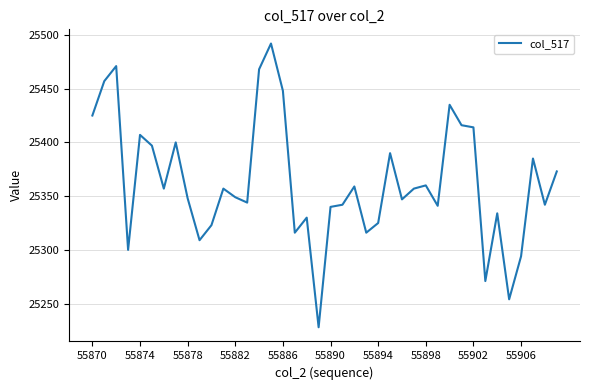

What is the maximum value shown in the chart?

25492